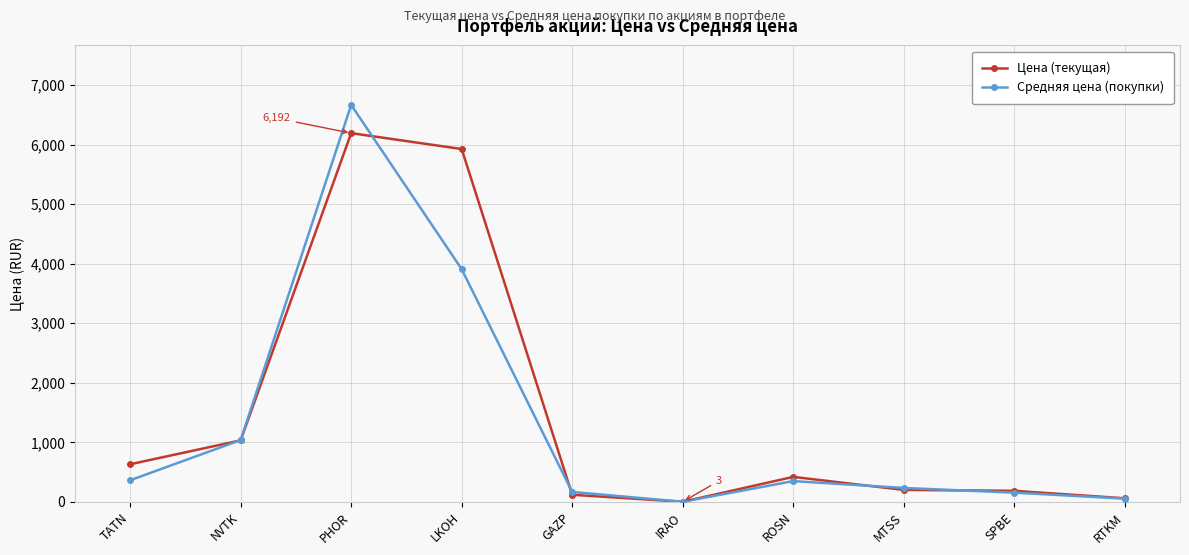

What is the highest value of the Цена (текущая) series?

6192.0